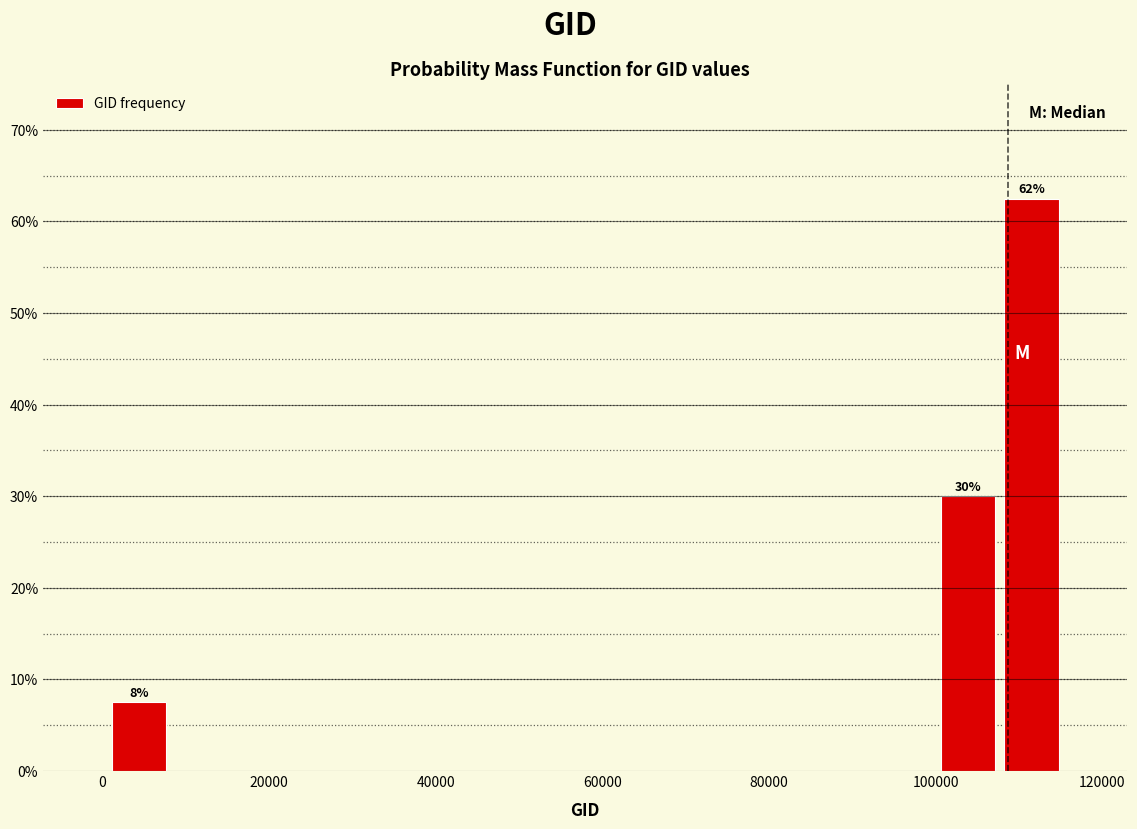

Read against the x-axis, roughly where is the centre of the tallest bar?

112000